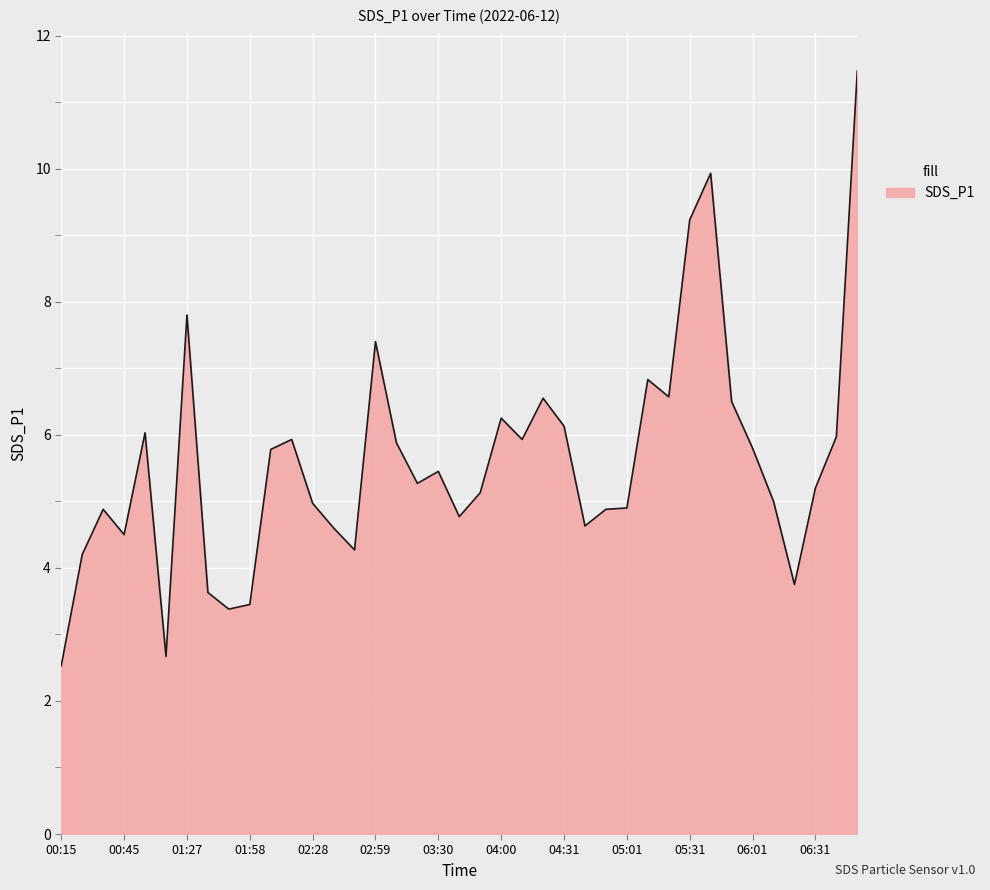

What is the minimum value shown in the chart?

2.5